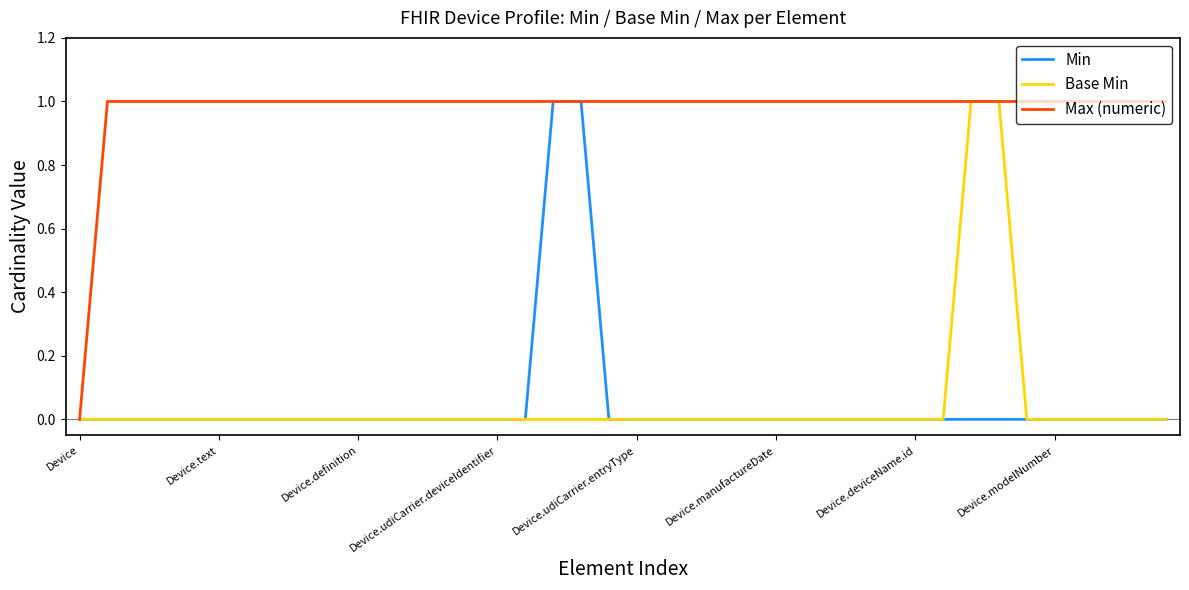

True or false: Max (numeric) has more than 0 points higher than both neighbors.

False